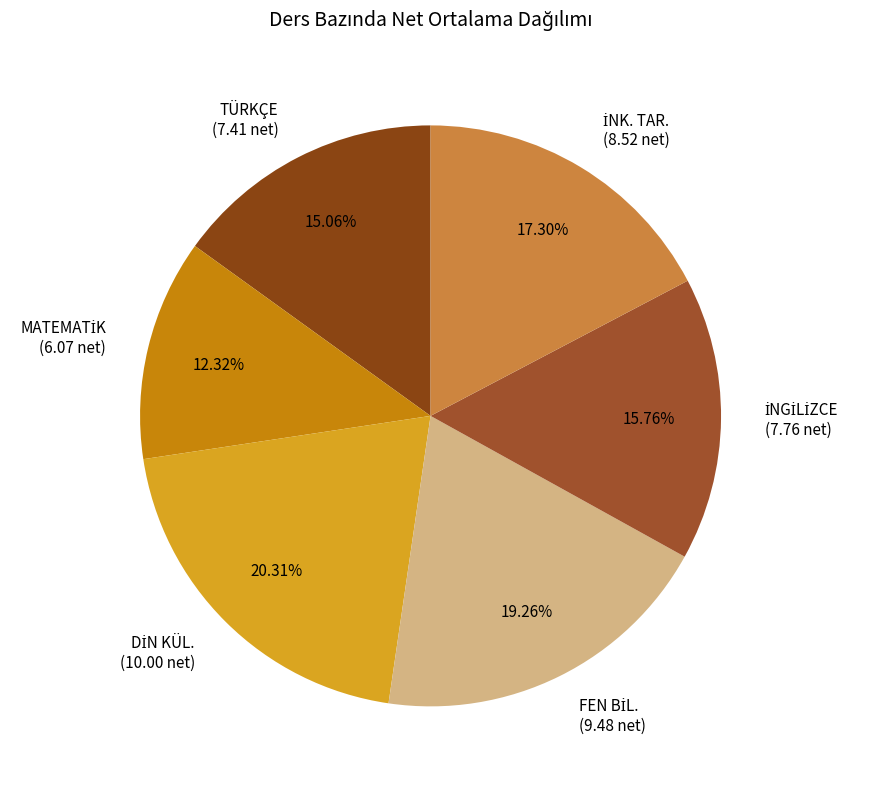

Does any single category account for the majority?

No